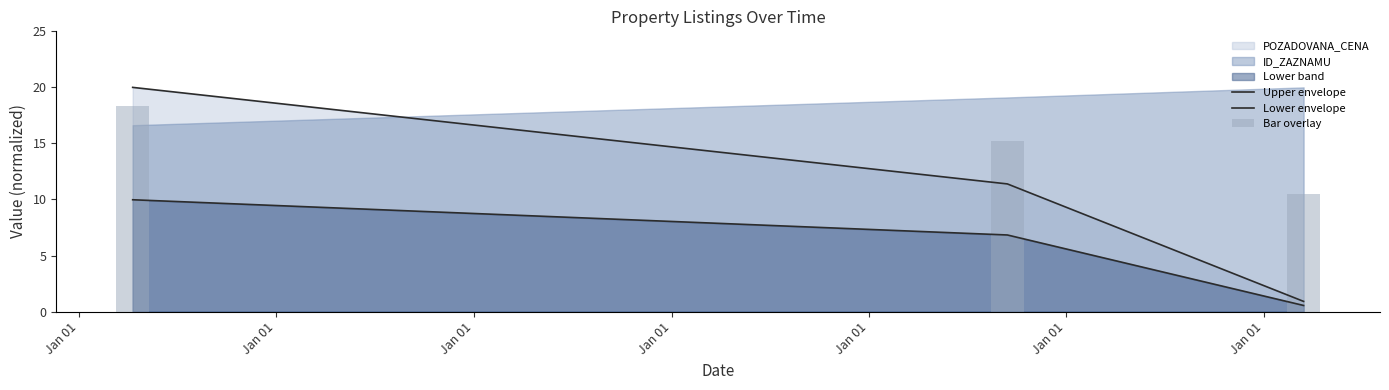

True or false: Bar overlay has a value of 14.5 at Jan 01.

False